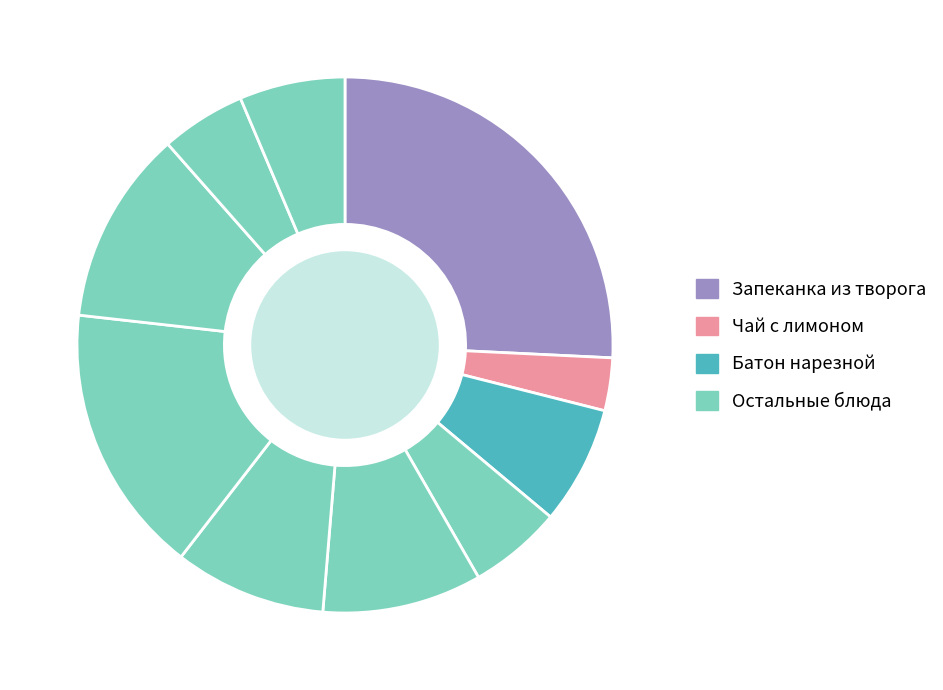

How many slices are in this pie chart?

10